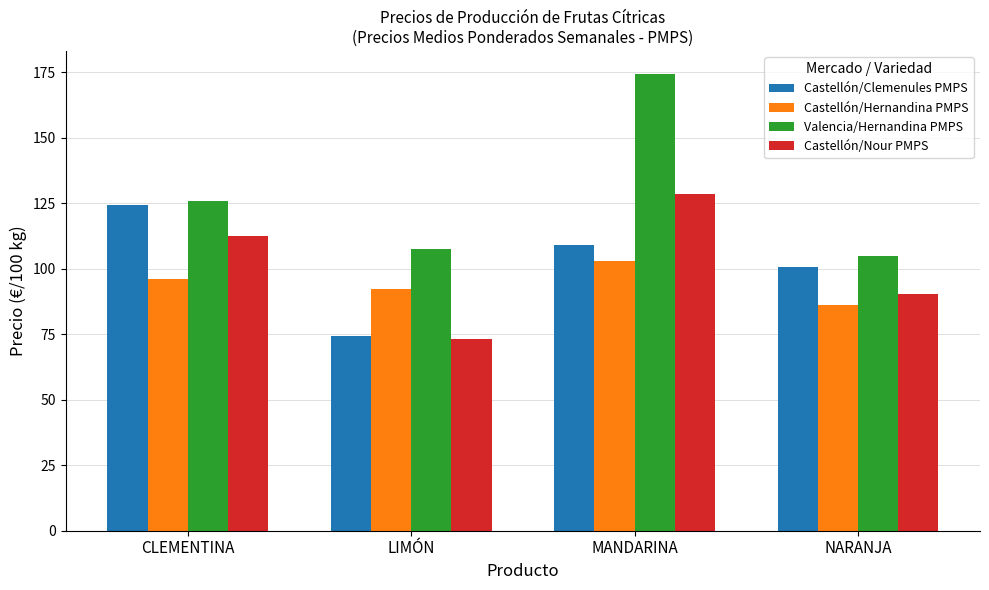

Between LIMÓN and NARANJA, which series saw the biggest shift?

Castellón/Clemenules PMPS